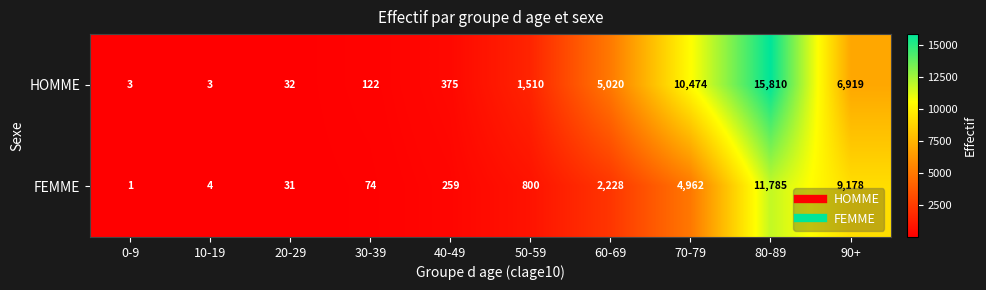

The FEMME series shows 21 at 20-29. True or false?

False